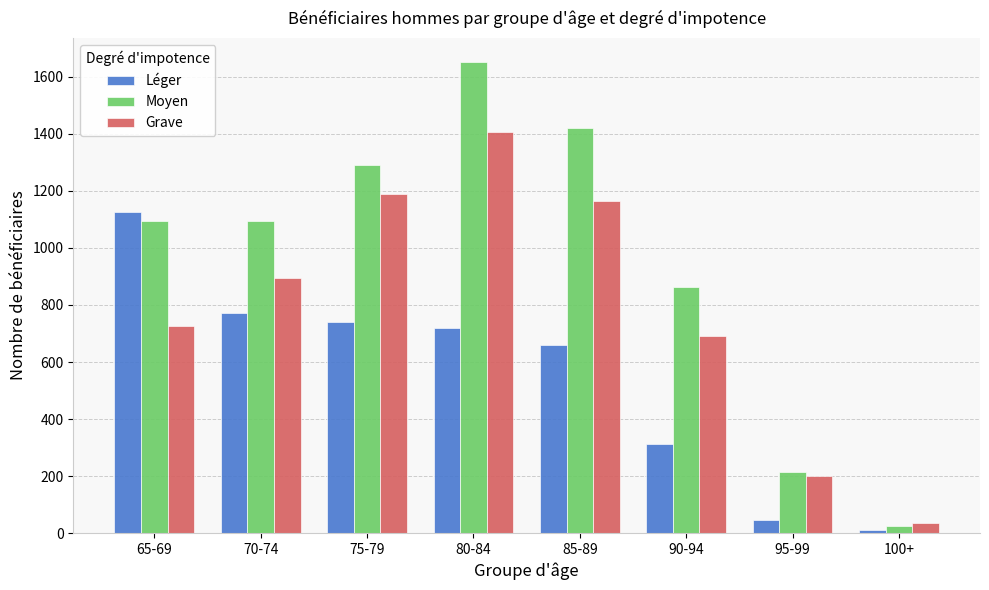

Is it true that Grave equals 1189 at 75-79?

True